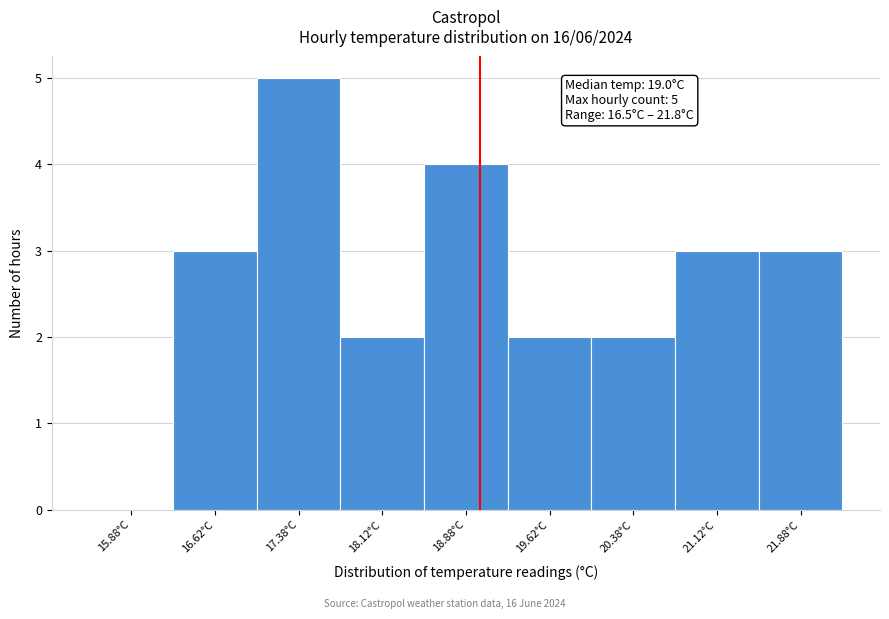

Over which range of the x-axis is the bar tallest?

17.00 to 17.75